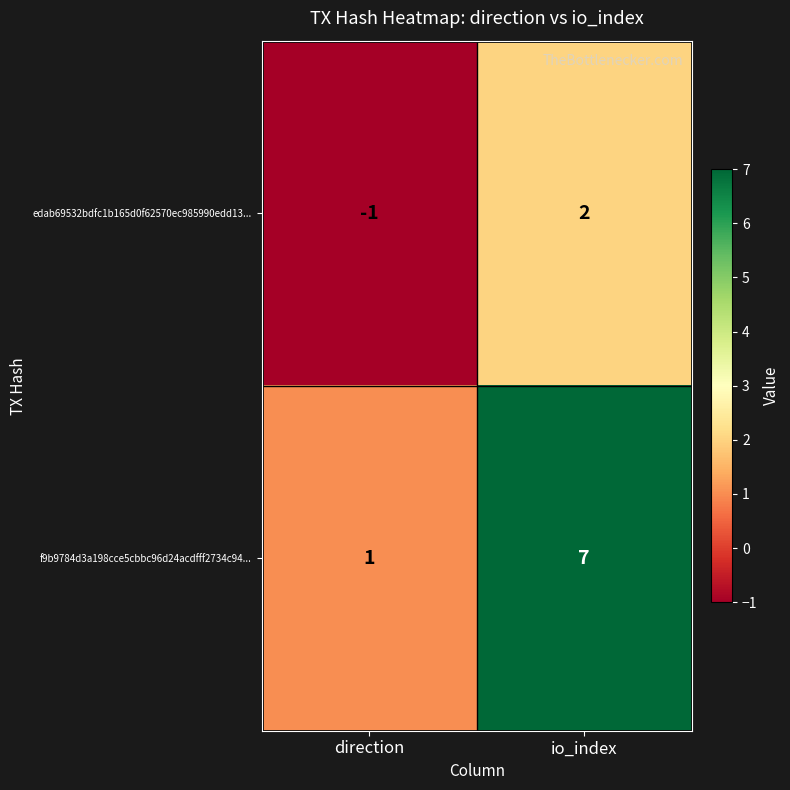

Which series has the widest spread of values?

f9b9784d3a198cce5cbbc96d24acdfff2734c94...